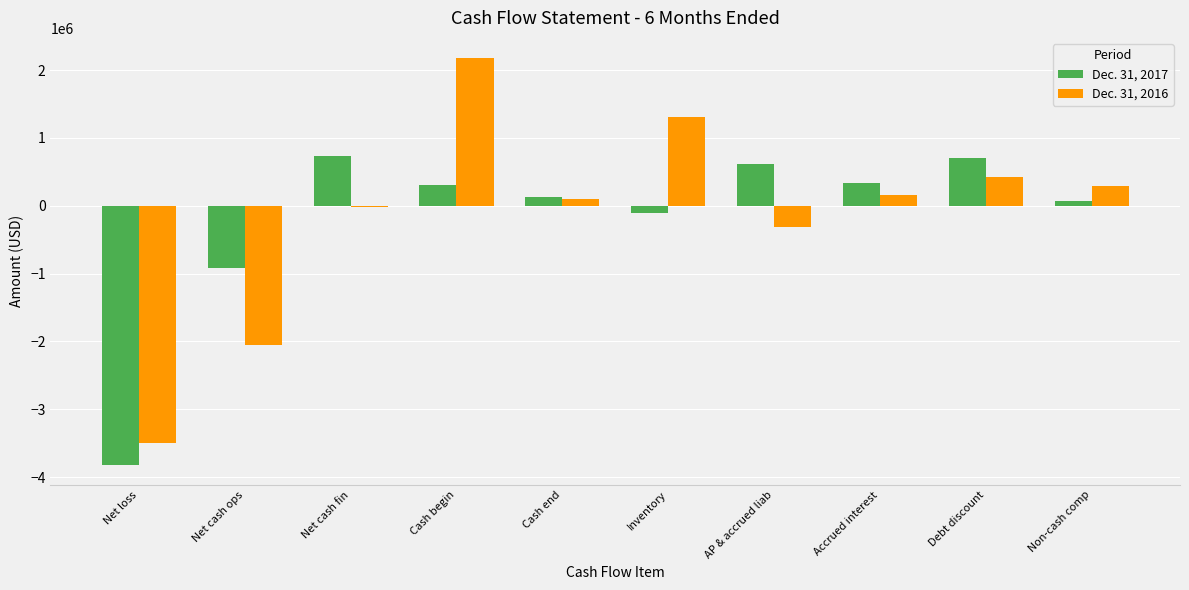

What is the highest value of the Dec. 31, 2016 series?

2175543